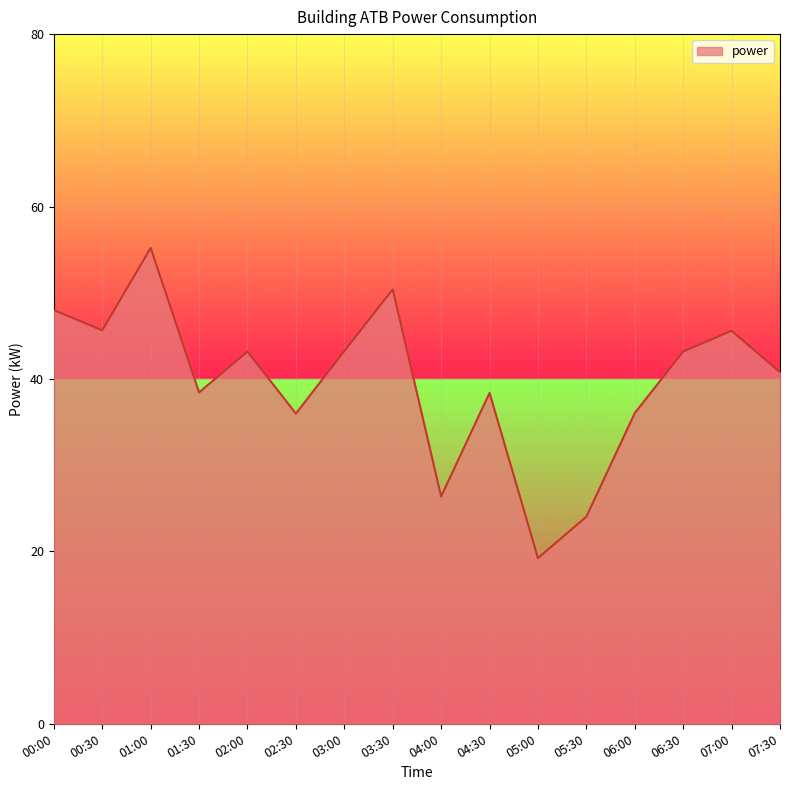

What position from the right is 03:30?

9